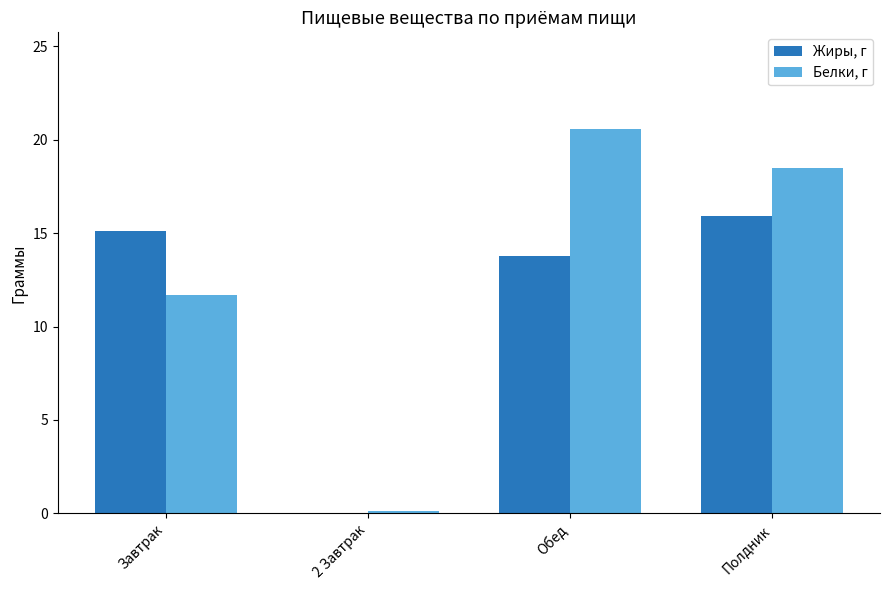

How many categories are shown in the chart?

4